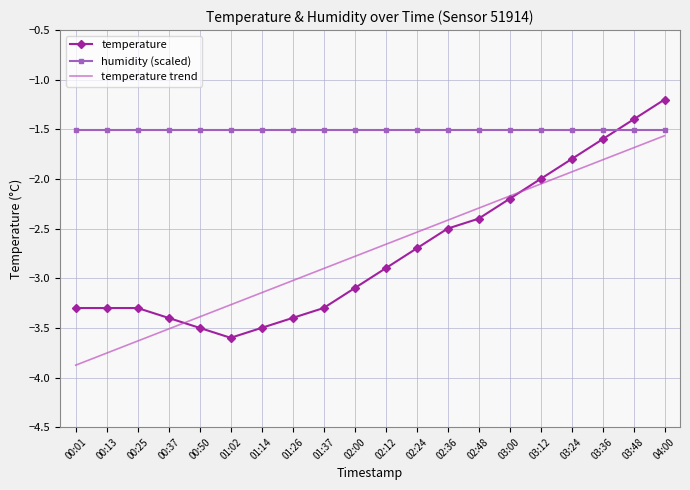

Read the temperature trend value at 00:01.

-3.9